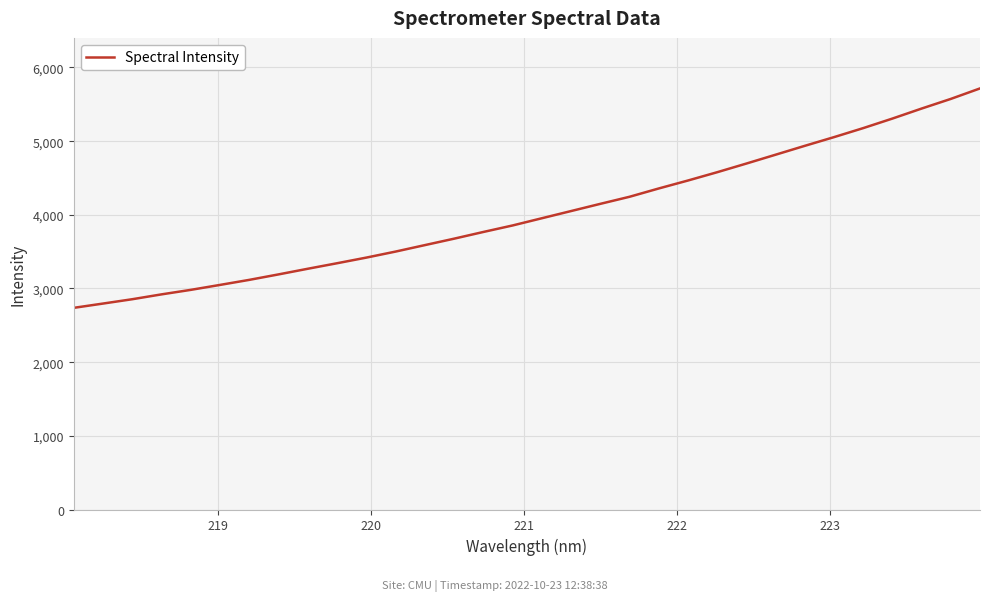

What is the maximum value shown in the chart?

5715.6